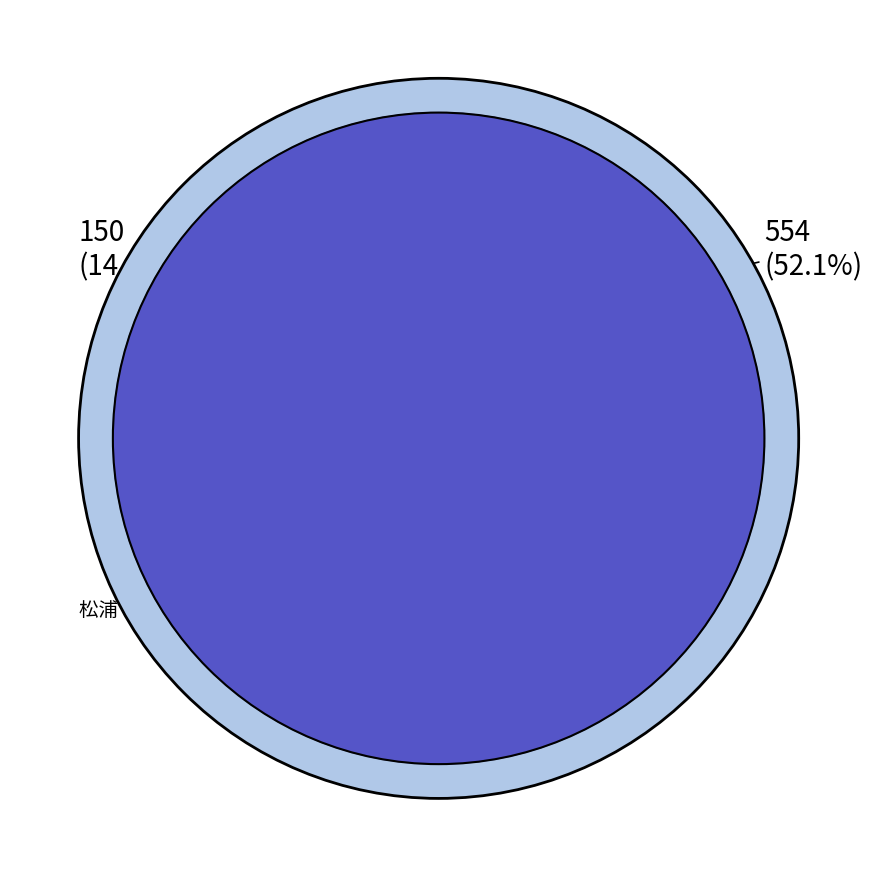

Is 上田 哲史 the majority of the pie?

No